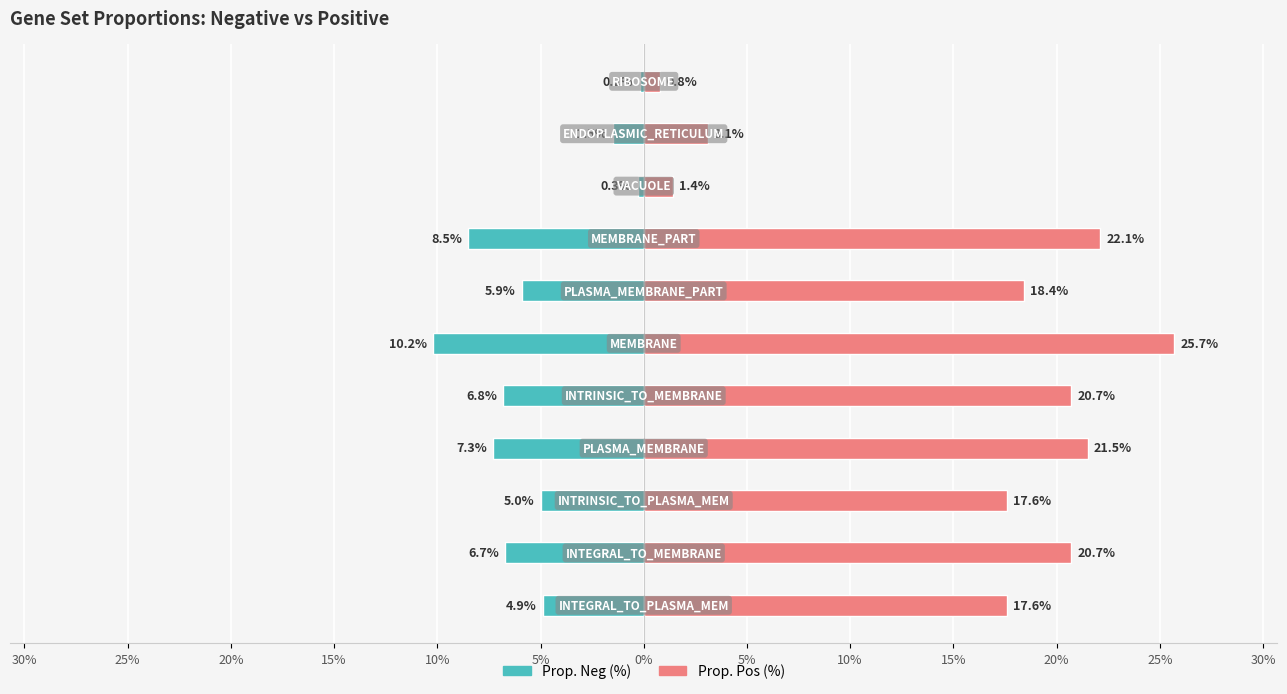

Reading left to right, list all the values displayed in this chart.

Prop. Neg (%): 30%=-4.9	25%=-6.7	20%=-5.0	15%=-7.3	10%=-6.8	5%=-10.2	0%=-5.9	5%=-8.5	10%=-0.3	15%=-1.5	20%=-0.2
Prop. Pos (%): 30%=17.6	25%=20.7	20%=17.6	15%=21.5	10%=20.7	5%=25.7	0%=18.4	5%=22.1	10%=1.4	15%=3.1	20%=0.8